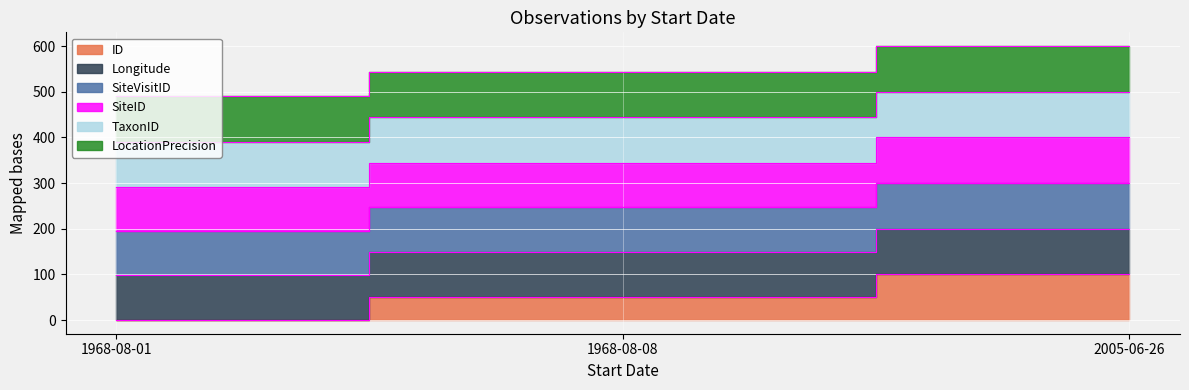

What is the label of the 2nd point from the right?

1968-08-08